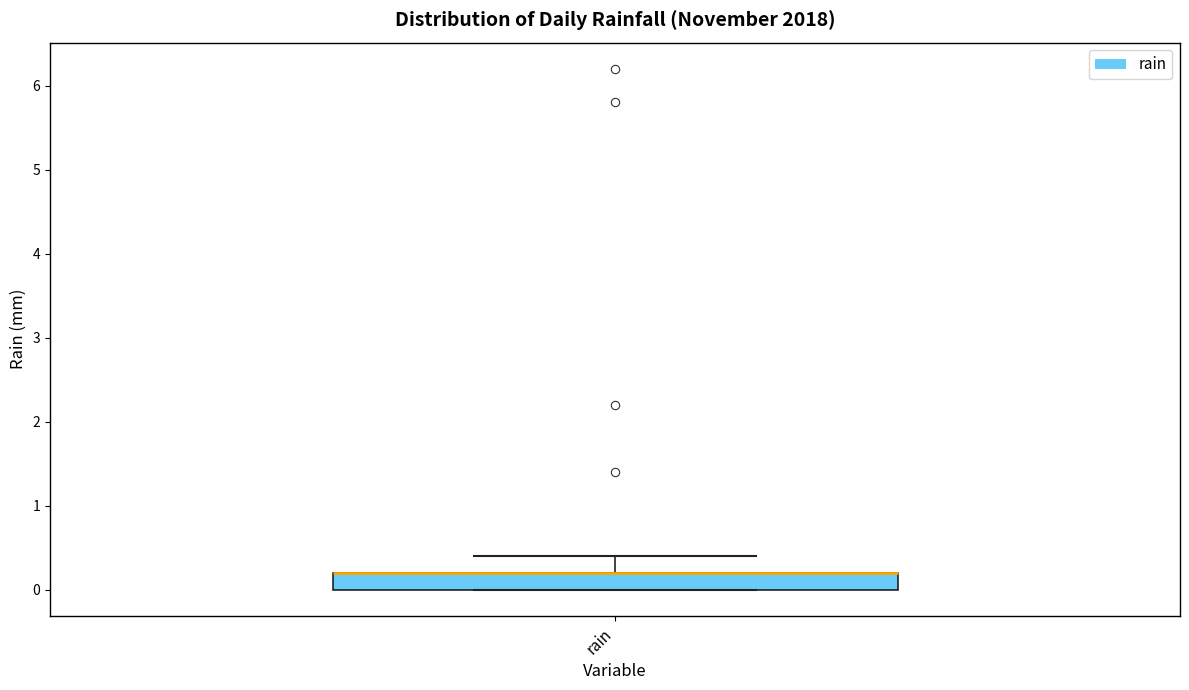

Where does the upper whisker of the box for rain end on the y-axis? The values are not printed on the chart, so give them approximately, as read against the axis.

0.4